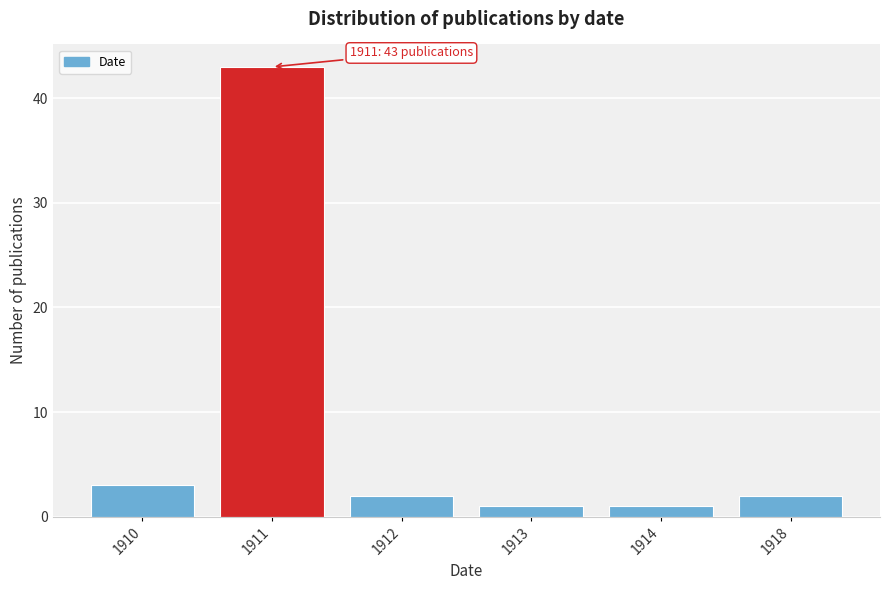

Reading left to right, transcribe all the data shown in this chart.

3	43	2	1	1	2